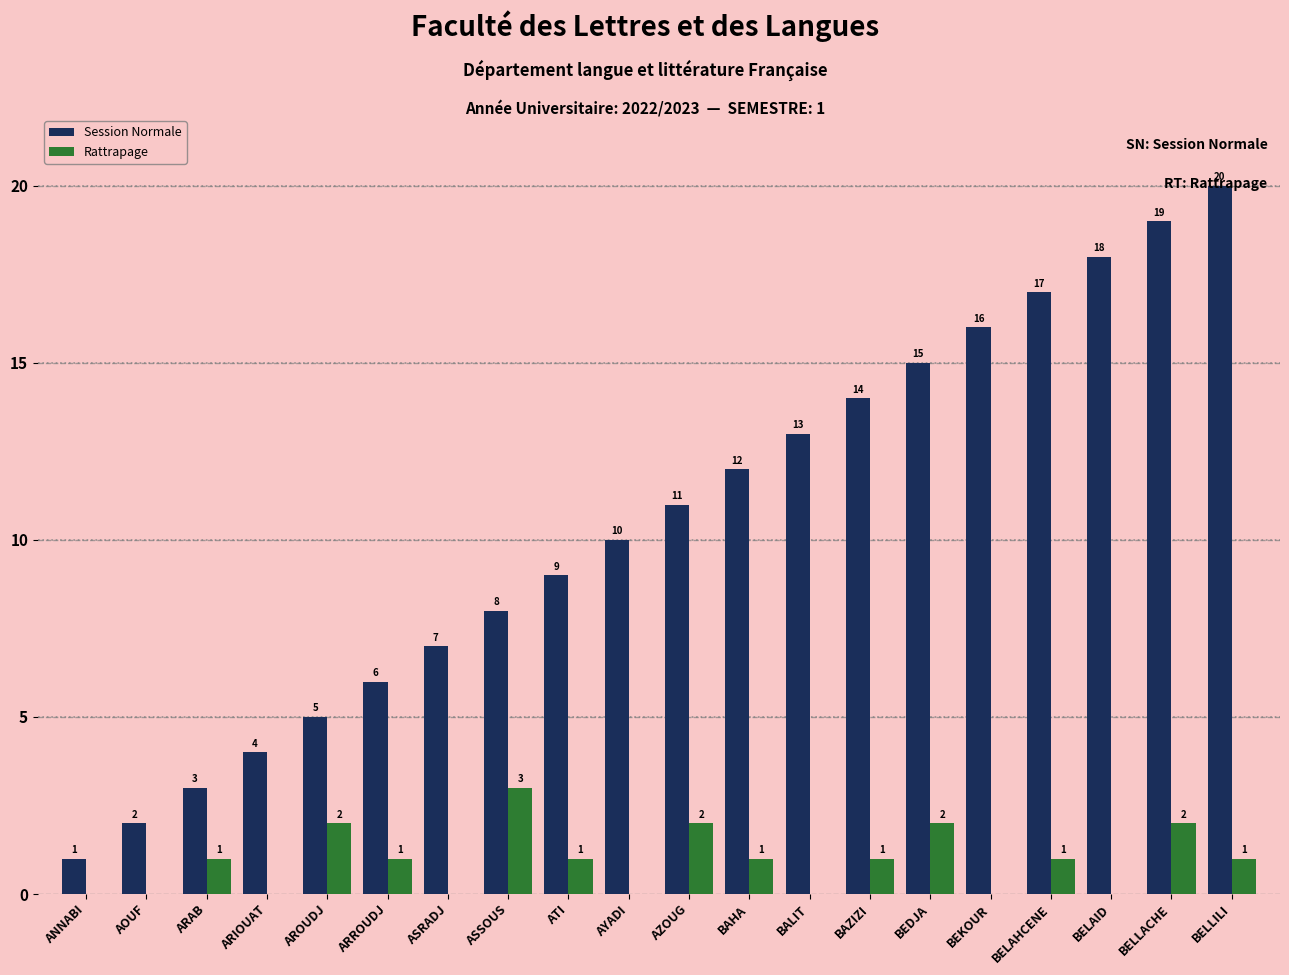

What is the greatest value displayed?

20